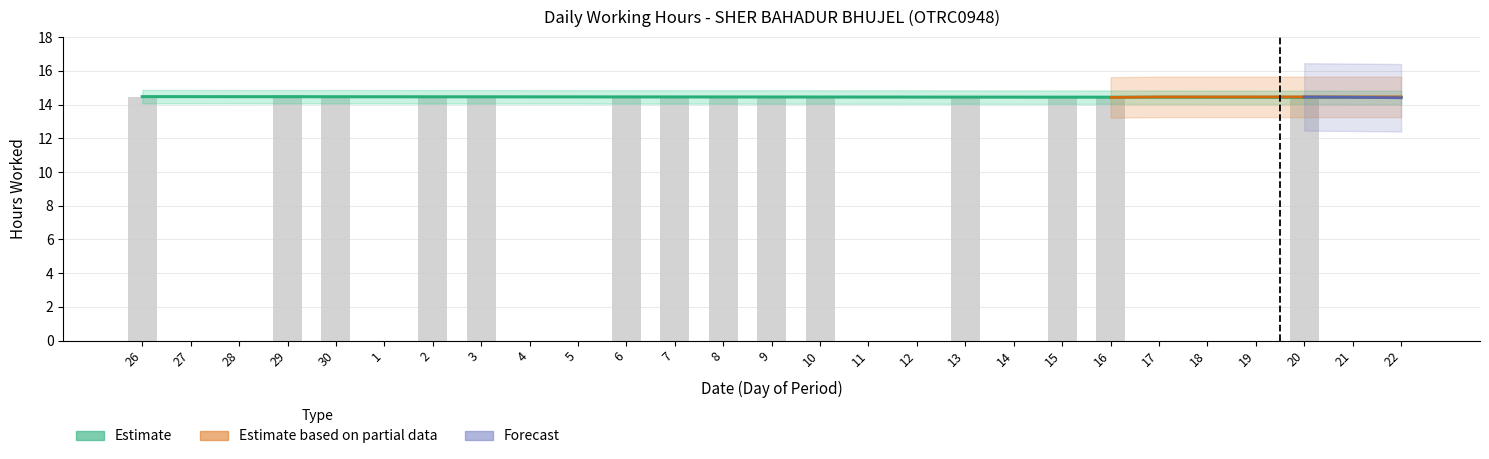

Count the number of categories in the chart.

27